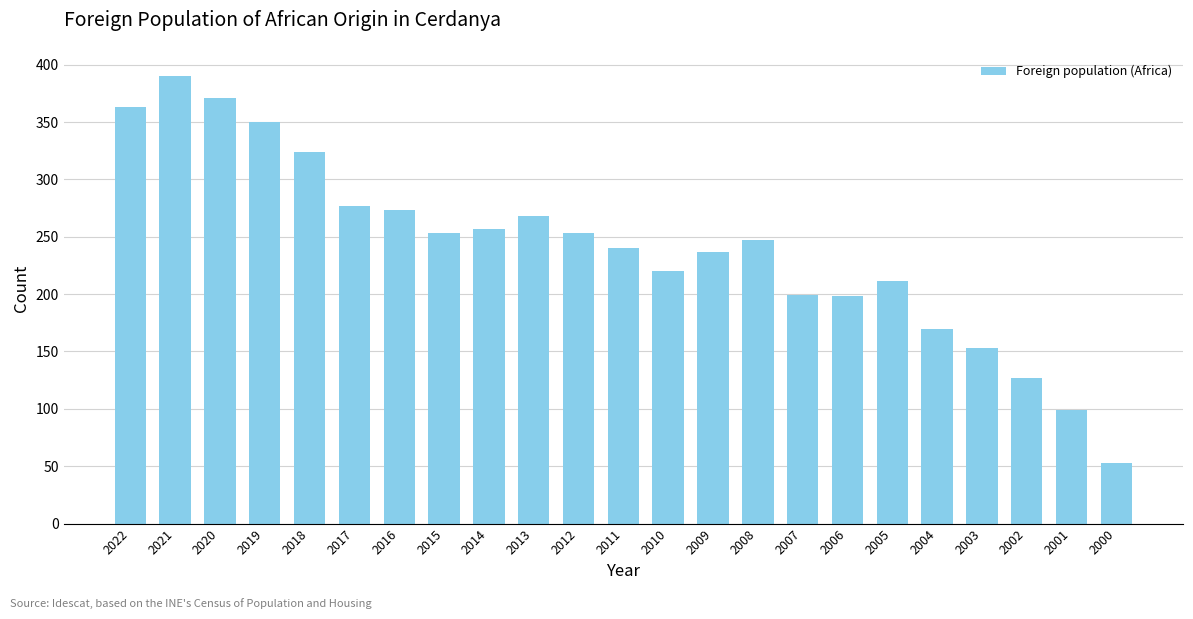

What is the ratio of the value at 2011 to the value at 2014?

0.9